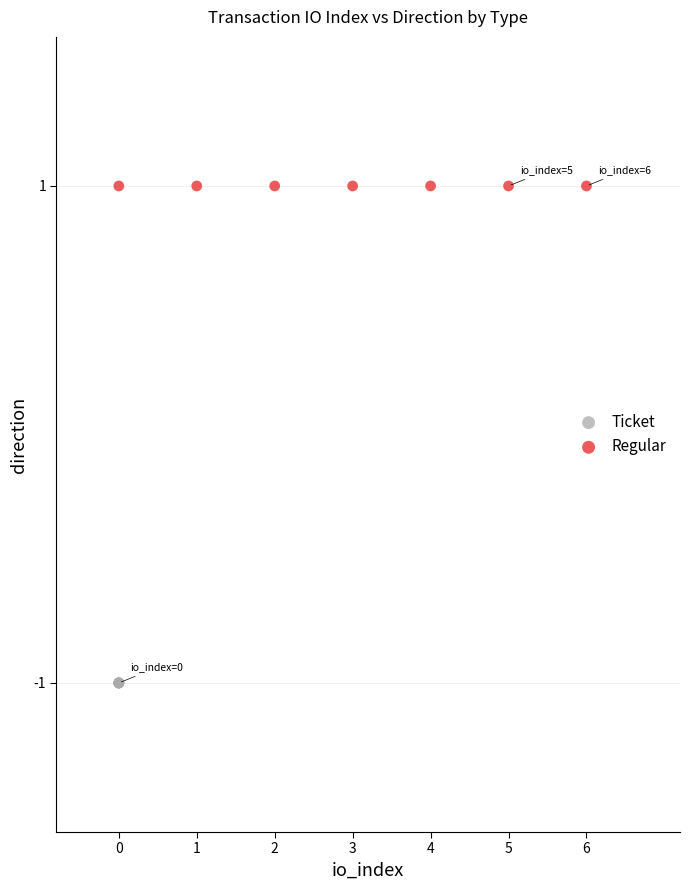

Which series reaches the minimum Y coordinate?

Ticket